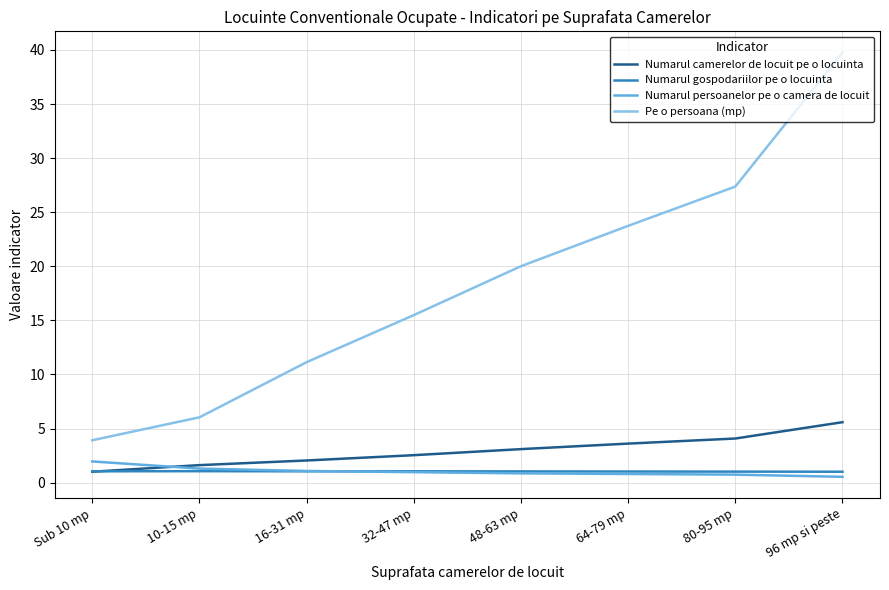

What is the sum of the Numarul persoanelor pe o camera de locuit values at 16-31 mp and 10-15 mp?

2.4